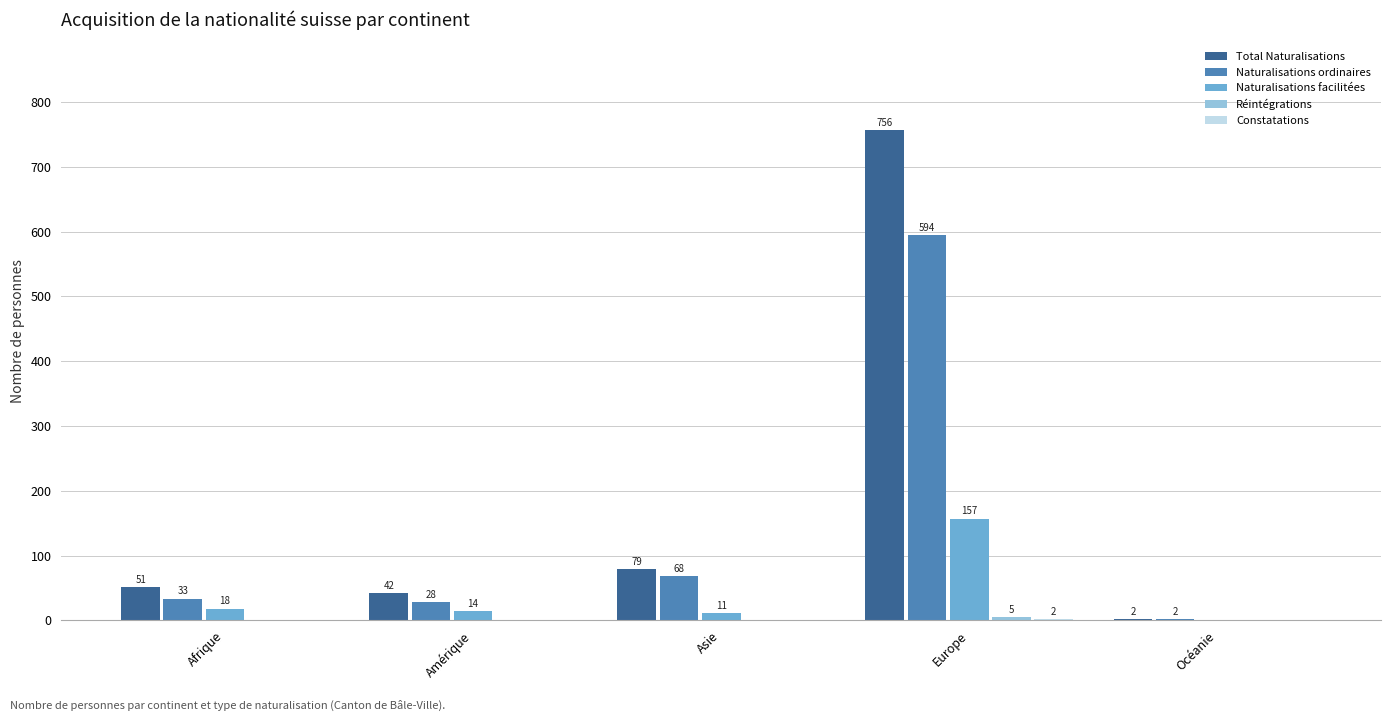

What is the sum of the Naturalisations ordinaires values at Europe and Afrique?

627